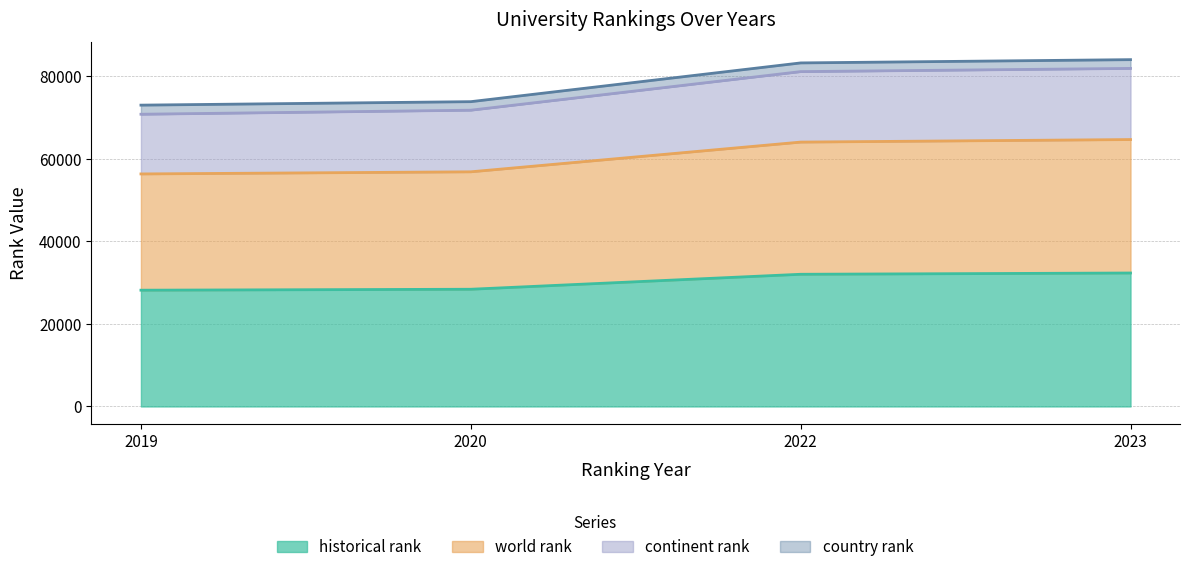

True or false: continent rank and historical rank cross at least once.

False